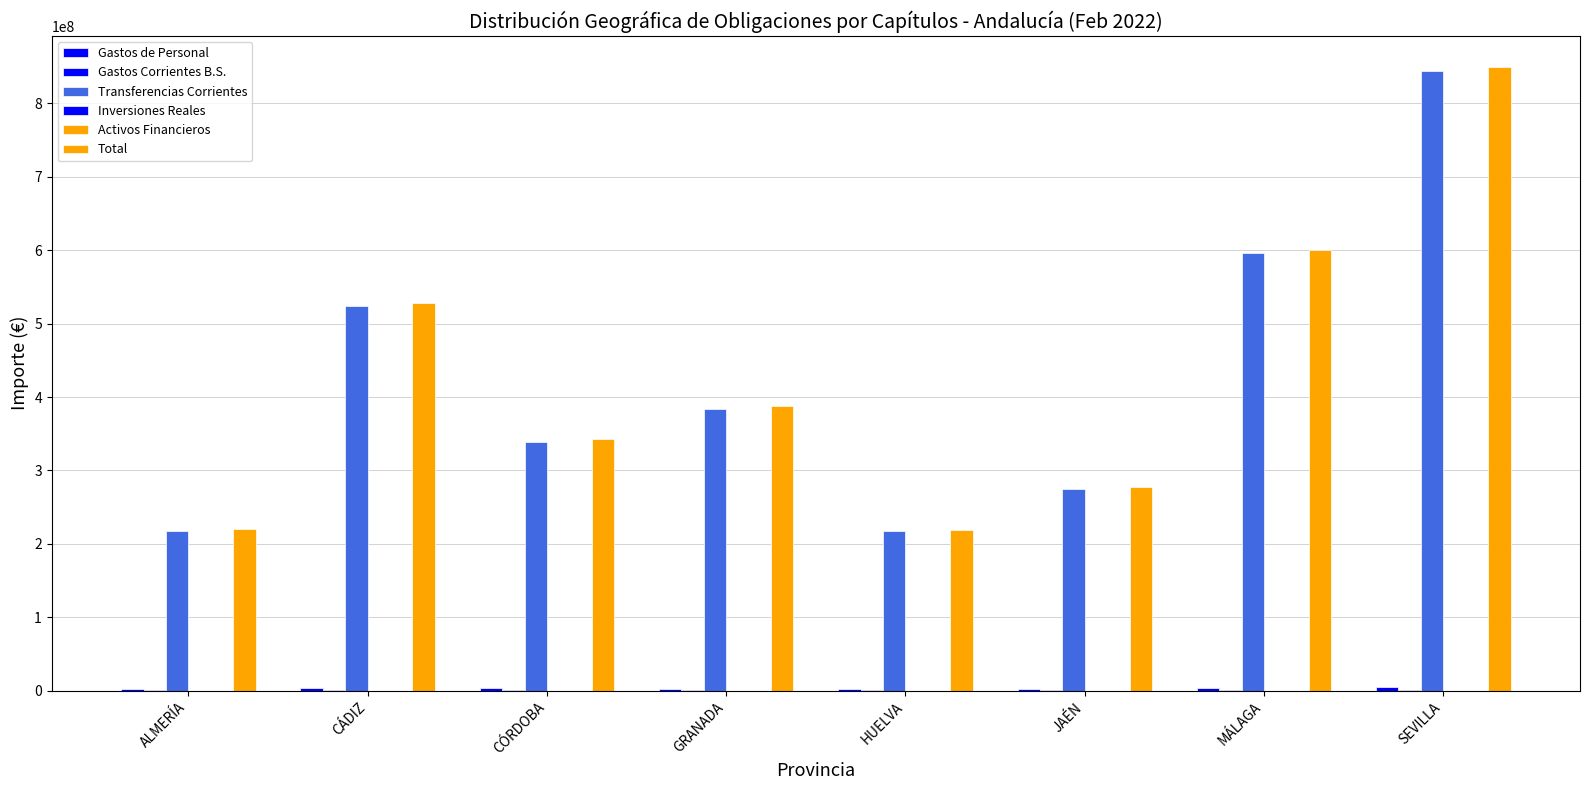

What position from the left is SEVILLA?

8